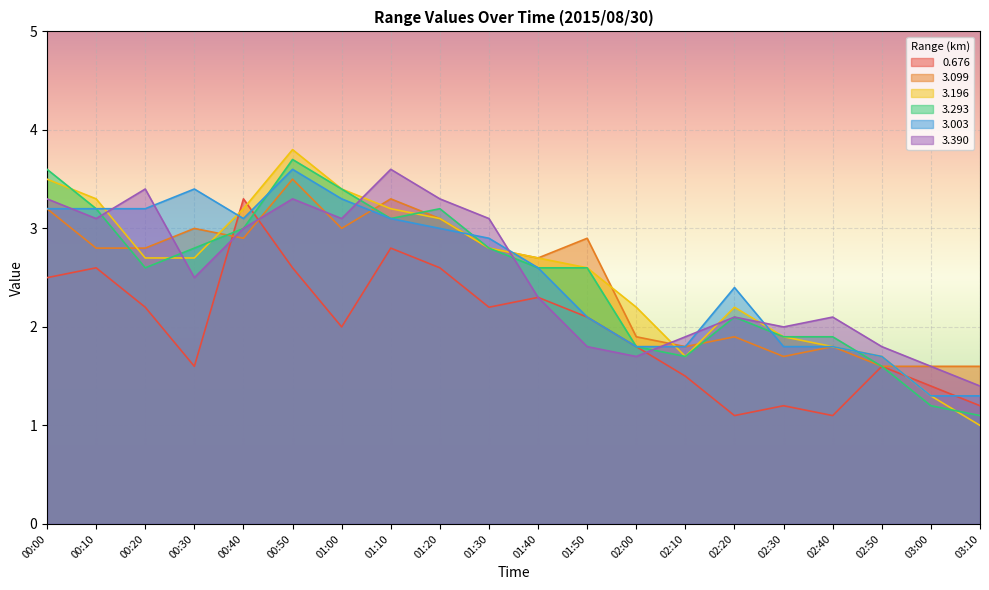

Where does the 3.293 series first go above 2?

00:00